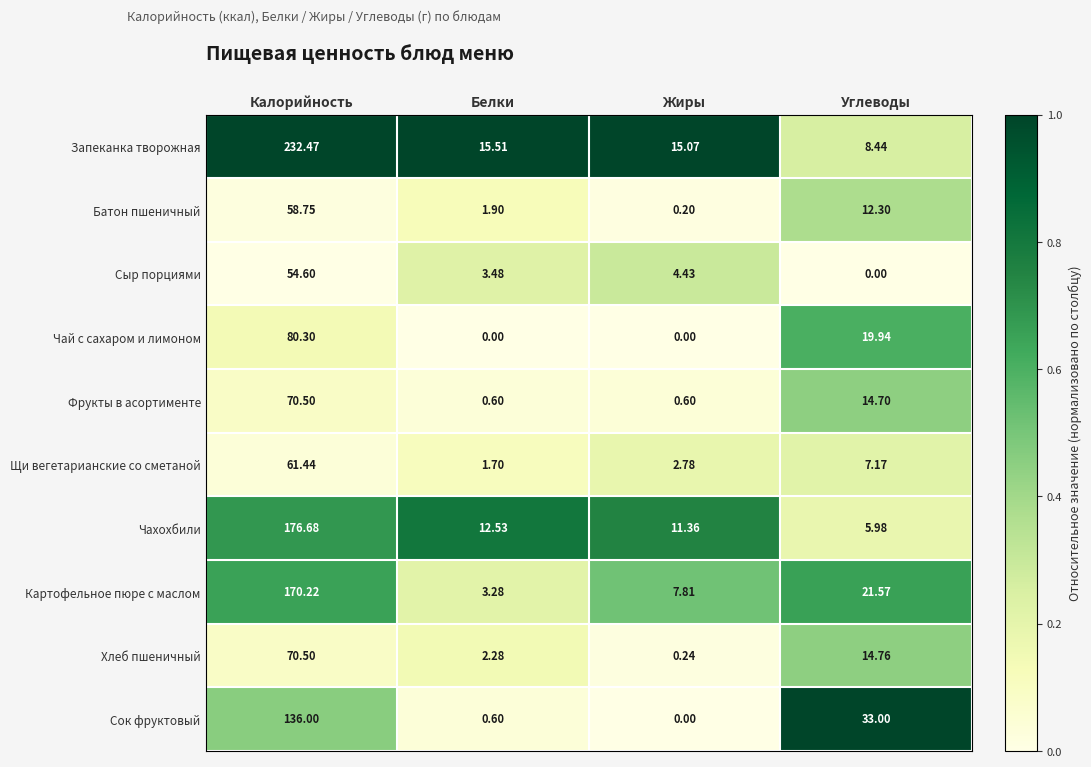

Which series has the largest total across all categories?

Запеканка творожная